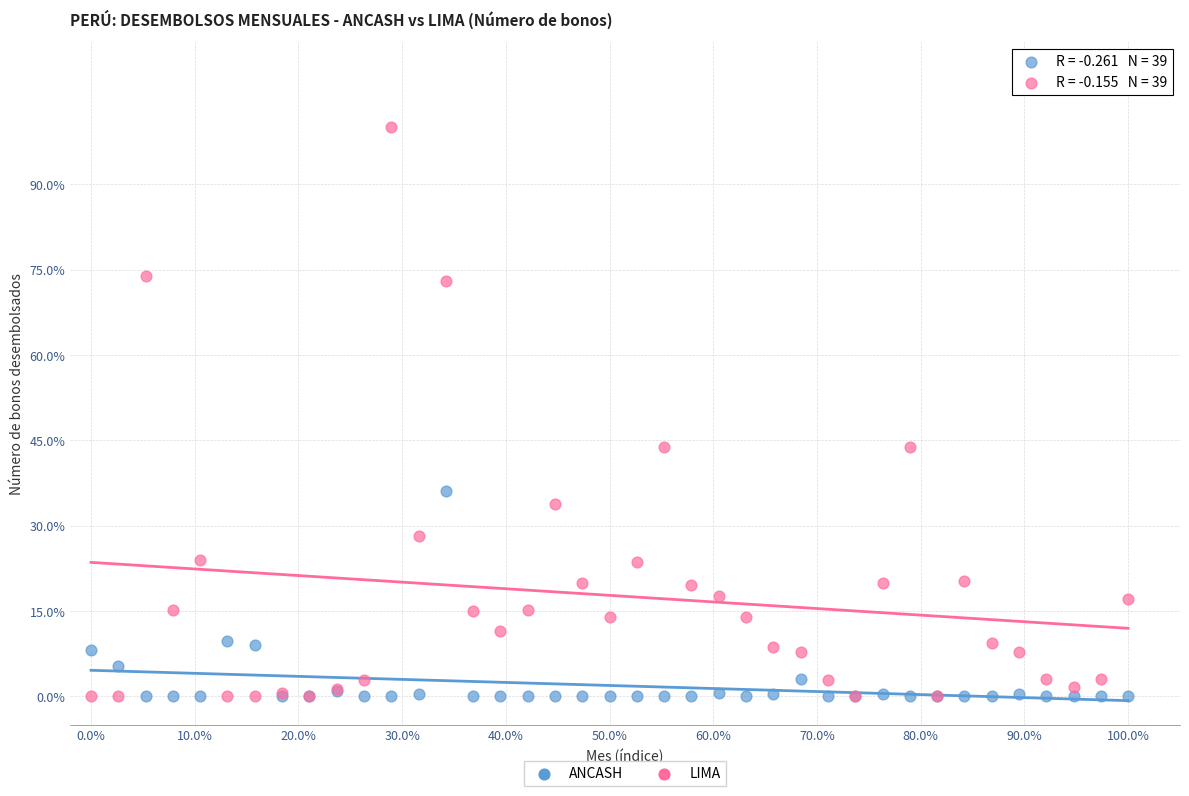

Which series has the largest Y range (max minus min)?

LIMA